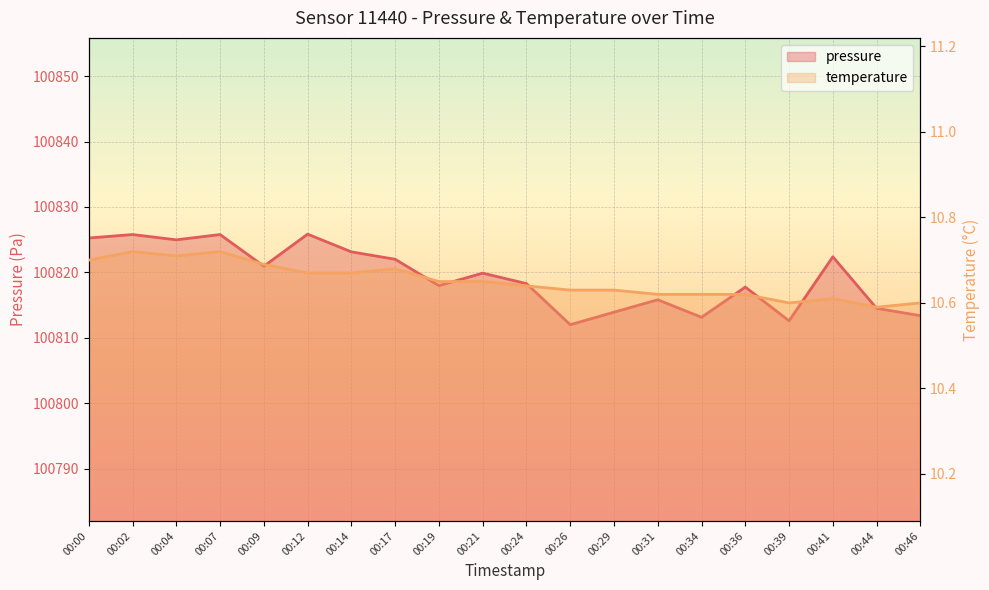

Which category has the highest value in the pressure series?

00:12